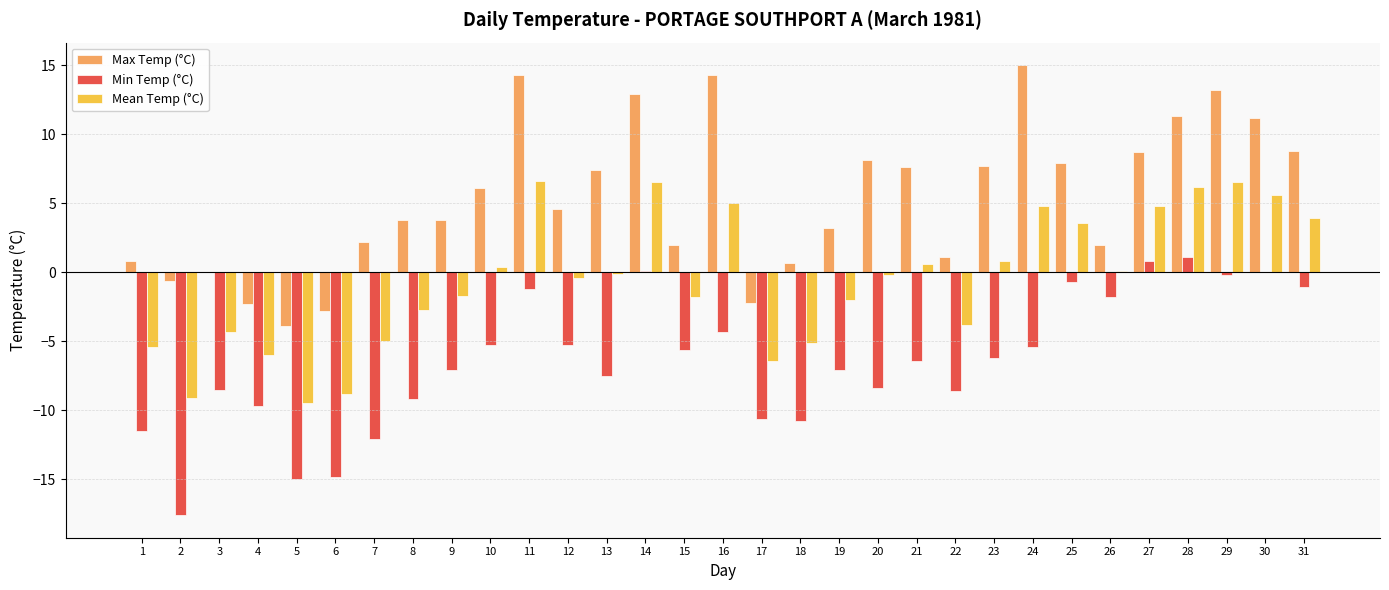

Between 18 and 29, which series saw the biggest shift?

Max Temp (°C)